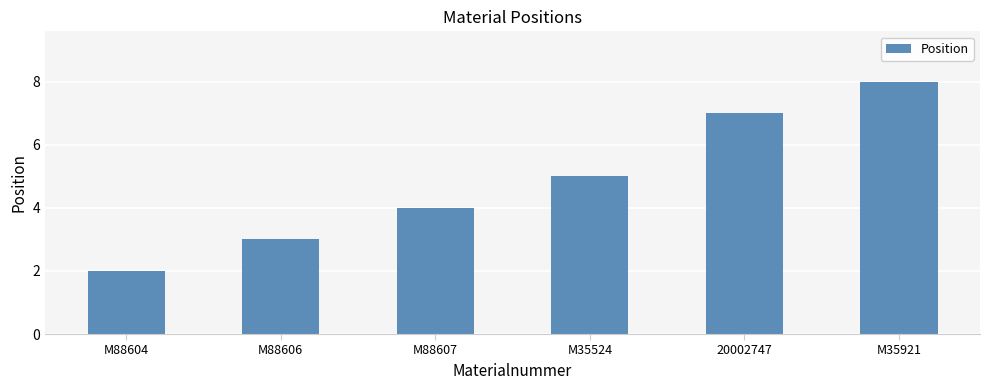

Reading left to right, list all the values displayed in this chart.

2	3	4	5	7	8